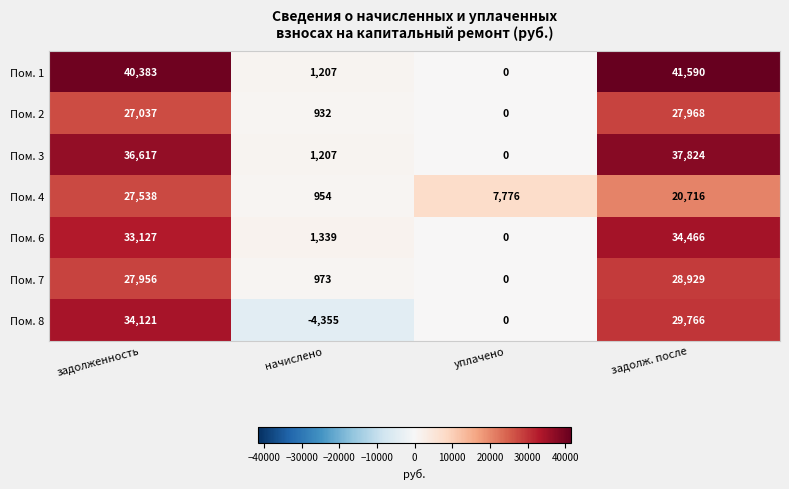

What is the smallest value displayed?

-4355